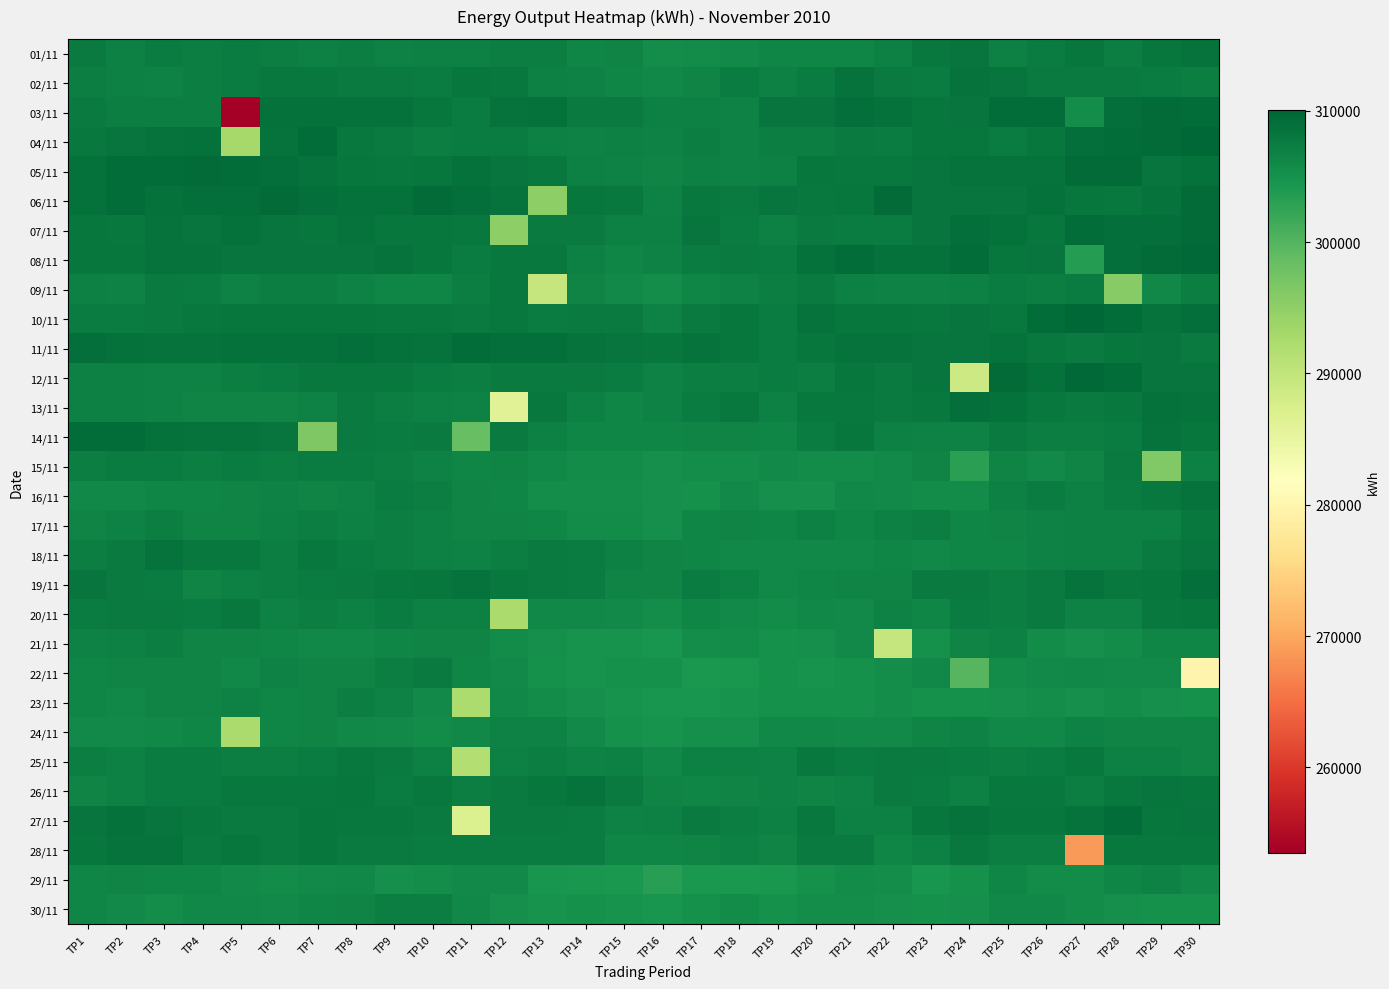

Reading right to left, transcribe all the data shown in this chart.

01/11: TP30=308626	TP29=308044	TP28=307324	TP27=308054	TP26=307504	TP25=307154	TP24=308262	TP23=307982	TP22=307013	TP21=306373	TP20=306295	TP19=306297	TP18=306051	TP17=305747	TP16=305513	TP15=306559	TP14=306407	TP13=307361	TP12=307192	TP11=307072	TP10=307140	TP9=306911	TP8=307246	TP7=307102	TP6=307208	TP5=307438	TP4=307284	TP3=307464	TP2=307150	TP1=307812
02/11: TP30=307368	TP29=307420	TP28=307796	TP27=307762	TP26=307646	TP25=308304	TP24=308582	TP23=307420	TP22=307772	TP21=308492	TP20=307570	TP19=307075	TP18=307477	TP17=306673	TP16=306217	TP15=306289	TP14=306897	TP13=306997	TP12=307870	TP11=308094	TP10=307406	TP9=307658	TP8=307684	TP7=307992	TP6=308032	TP5=307412	TP4=307306	TP3=306920	TP2=307052	TP1=307274
03/11: TP30=309317	TP29=309515	TP28=309085	TP27=305591	TP26=309309	TP25=309193	TP24=308300	TP23=308162	TP22=308766	TP21=308950	TP20=308474	TP19=308326	TP18=306863	TP17=307144	TP16=307142	TP15=307700	TP14=307730	TP13=308726	TP12=308566	TP11=307496	TP10=308246	TP9=308887	TP8=308869	TP7=308821	TP6=308743	TP5=253520	TP4=307308	TP3=307174	TP2=307184	TP1=307744
04/11: TP30=309975	TP29=309419	TP28=309175	TP27=309099	TP26=308196	TP25=307580	TP24=308226	TP23=308200	TP22=307566	TP21=307632	TP20=307199	TP19=307219	TP18=306853	TP17=307307	TP16=306933	TP15=306993	TP14=306775	TP13=307113	TP12=307466	TP11=307482	TP10=307368	TP9=307728	TP8=308034	TP7=309235	TP6=308578	TP5=292931	TP4=308736	TP3=308526	TP2=308280	TP1=307914
05/11: TP30=308890	TP29=308464	TP28=309375	TP27=309386	TP26=308576	TP25=308642	TP24=308518	TP23=308410	TP22=307826	TP21=308016	TP20=308183	TP19=306943	TP18=306927	TP17=307051	TP16=306707	TP15=306931	TP14=307093	TP13=307986	TP12=308264	TP11=308846	TP10=308104	TP9=308024	TP8=308190	TP7=308486	TP6=309049	TP5=309255	TP4=309379	TP3=309243	TP2=309207	TP1=308894
06/11: TP30=309495	TP29=308518	TP28=307970	TP27=308202	TP26=308892	TP25=308386	TP24=308290	TP23=308404	TP22=309442	TP21=308178	TP20=307830	TP19=308390	TP18=307713	TP17=307884	TP16=306929	TP15=308026	TP14=308182	TP13=295203	TP12=308632	TP11=309114	TP10=309457	TP9=308874	TP8=308776	TP7=309131	TP6=309509	TP5=308983	TP4=308967	TP3=308779	TP2=309205	TP1=308875
07/11: TP30=309399	TP29=309023	TP28=309050	TP27=309361	TP26=308054	TP25=308778	TP24=308932	TP23=308306	TP22=307547	TP21=307381	TP20=307685	TP19=307099	TP18=307405	TP17=308338	TP16=307069	TP15=307037	TP14=307742	TP13=307654	TP12=295048	TP11=307854	TP10=308064	TP9=308184	TP8=308614	TP7=308132	TP6=308440	TP5=308846	TP4=308464	TP3=308520	TP2=307896	TP1=308188
08/11: TP30=309659	TP29=309371	TP28=308930	TP27=303617	TP26=308442	TP25=308210	TP24=309357	TP23=308918	TP22=308820	TP21=309299	TP20=308816	TP19=307461	TP18=307689	TP17=307431	TP16=306731	TP15=306439	TP14=307087	TP13=307848	TP12=308002	TP11=307467	TP10=308096	TP9=308540	TP8=308428	TP7=308298	TP6=308412	TP5=308364	TP4=308666	TP3=308486	TP2=308258	TP1=308092
09/11: TP30=307376	TP29=306167	TP28=295851	TP27=307476	TP26=307267	TP25=307428	TP24=306989	TP23=306717	TP22=306755	TP21=307115	TP20=307722	TP19=307357	TP18=306739	TP17=306315	TP16=305563	TP15=305837	TP14=306665	TP13=289554	TP12=307924	TP11=307302	TP10=306441	TP9=306303	TP8=306795	TP7=307179	TP6=307339	TP5=306889	TP4=307570	TP3=307654	TP2=306923	TP1=307067
10/11: TP30=309080	TP29=308618	TP28=309327	TP27=310025	TP26=309209	TP25=308006	TP24=308458	TP23=307998	TP22=308060	TP21=308168	TP20=308486	TP19=307585	TP18=308074	TP17=307689	TP16=306905	TP15=307734	TP14=307780	TP13=307397	TP12=307864	TP11=307782	TP10=307918	TP9=307822	TP8=308230	TP7=308126	TP6=308240	TP5=308130	TP4=307836	TP3=307680	TP2=307496	TP1=307402
11/11: TP30=307693	TP29=308378	TP28=308232	TP27=307786	TP26=307876	TP25=308686	TP24=308422	TP23=308472	TP22=308622	TP21=308636	TP20=308168	TP19=307438	TP18=308238	TP17=308628	TP16=308128	TP15=308414	TP14=308504	TP13=309081	TP12=309081	TP11=309335	TP10=308528	TP9=308881	TP8=308995	TP7=308854	TP6=308796	TP5=308824	TP4=308620	TP3=308522	TP2=308834	TP1=309009
12/11: TP30=308291	TP29=308431	TP28=309335	TP27=309637	TP26=308841	TP25=309525	TP24=288672	TP23=308376	TP22=307645	TP21=308198	TP20=307253	TP19=307533	TP18=307359	TP17=307195	TP16=306905	TP15=307453	TP14=307713	TP13=307623	TP12=307735	TP11=307281	TP10=307561	TP9=307868	TP8=307846	TP7=307886	TP6=307561	TP5=307187	TP4=306845	TP3=306929	TP2=307105	TP1=307059
13/11: TP30=308575	TP29=308847	TP28=307838	TP27=307666	TP26=307862	TP25=308763	TP24=308955	TP23=307834	TP22=307616	TP21=307948	TP20=307926	TP19=306996	TP18=308032	TP17=307428	TP16=306782	TP15=306463	TP14=306948	TP13=307828	TP12=286380	TP11=306904	TP10=306996	TP9=307282	TP8=307638	TP7=306810	TP6=306664	TP5=306502	TP4=306714	TP3=306910	TP2=307140	TP1=307128
14/11: TP30=308169	TP29=308633	TP28=307582	TP27=307172	TP26=307360	TP25=307718	TP24=306814	TP23=306812	TP22=307024	TP21=308172	TP20=307498	TP19=306471	TP18=306643	TP17=306697	TP16=306413	TP15=306388	TP14=306404	TP13=306986	TP12=307764	TP11=298331	TP10=307770	TP9=307556	TP8=307647	TP7=296371	TP6=308433	TP5=308623	TP4=308493	TP3=308703	TP2=309254	TP1=309222
15/11: TP30=307076	TP29=296271	TP28=307690	TP27=306627	TP26=305935	TP25=306642	TP24=302972	TP23=306558	TP22=305969	TP21=305781	TP20=305807	TP19=305983	TP18=305561	TP17=305521	TP16=305297	TP15=305619	TP14=305821	TP13=306133	TP12=306573	TP11=306307	TP10=306918	TP9=307322	TP8=307506	TP7=307472	TP6=307324	TP5=307586	TP4=307236	TP3=307524	TP2=307392	TP1=307208
16/11: TP30=308655	TP29=307970	TP28=307540	TP27=307108	TP26=307448	TP25=307132	TP24=305663	TP23=305617	TP22=305977	TP21=306099	TP20=305170	TP19=305214	TP18=306027	TP17=305076	TP16=305208	TP15=305542	TP14=305422	TP13=305565	TP12=306403	TP11=306575	TP10=307276	TP9=307532	TP8=306768	TP7=306533	TP6=306846	TP5=306657	TP4=306355	TP3=306305	TP2=306239	TP1=306143
17/11: TP30=307990	TP29=307102	TP28=307108	TP27=307079	TP26=306825	TP25=306529	TP24=306455	TP23=307270	TP22=306963	TP21=306491	TP20=307131	TP19=306477	TP18=306531	TP17=306277	TP16=305380	TP15=305625	TP14=305630	TP13=306471	TP12=306539	TP11=306585	TP10=307004	TP9=307296	TP8=307126	TP7=307172	TP6=307024	TP5=306573	TP4=306665	TP3=307212	TP2=306777	TP1=306541
18/11: TP30=308312	TP29=307644	TP28=307054	TP27=306992	TP26=306793	TP25=306427	TP24=306293	TP23=306169	TP22=306391	TP21=306153	TP20=306129	TP19=306061	TP18=306165	TP17=306383	TP16=306635	TP15=307044	TP14=307568	TP13=307756	TP12=307322	TP11=306826	TP10=307054	TP9=307258	TP8=307436	TP7=307972	TP6=307344	TP5=307838	TP4=308008	TP3=308483	TP2=307752	TP1=307312
19/11: TP30=308985	TP29=308250	TP28=307958	TP27=308622	TP26=307782	TP25=307326	TP24=307680	TP23=307680	TP22=306591	TP21=306559	TP20=306333	TP19=306075	TP18=307105	TP17=307488	TP16=306505	TP15=306705	TP14=307406	TP13=307682	TP12=307822	TP11=308638	TP10=308086	TP9=307896	TP8=307598	TP7=307448	TP6=307350	TP5=307134	TP4=306675	TP3=307458	TP2=307812	TP1=308361
20/11: TP30=308130	TP29=307948	TP28=306805	TP27=306775	TP26=307790	TP25=307374	TP24=307450	TP23=306423	TP22=306783	TP21=305871	TP20=306111	TP19=305778	TP18=305944	TP17=306377	TP16=305486	TP15=306027	TP14=306165	TP13=306095	TP12=292370	TP11=307092	TP10=306999	TP9=307526	TP8=307009	TP7=307158	TP6=306917	TP5=307948	TP4=307434	TP3=307642	TP2=307734	TP1=307478
21/11: TP30=306387	TP29=306351	TP28=305620	TP27=305314	TP26=305774	TP25=307073	TP24=306629	TP23=304984	TP22=289539	TP21=305870	TP20=305204	TP19=304974	TP18=305744	TP17=305456	TP16=304607	TP15=304752	TP14=304908	TP13=305206	TP12=305712	TP11=306525	TP10=306507	TP9=306425	TP8=306181	TP7=306163	TP6=306391	TP5=306581	TP4=306637	TP3=307205	TP2=307069	TP1=306843
22/11: TP30=279818	TP29=305966	TP28=305848	TP27=306080	TP26=305900	TP25=305642	TP24=299751	TP23=306237	TP22=305540	TP21=305068	TP20=304916	TP19=304965	TP18=304407	TP17=304177	TP16=305152	TP15=305154	TP14=304748	TP13=305086	TP12=305916	TP11=306359	TP10=307622	TP9=307317	TP8=306595	TP7=306679	TP6=306753	TP5=306159	TP4=306585	TP3=306545	TP2=306495	TP1=306485
23/11: TP30=305161	TP29=305296	TP28=305614	TP27=305173	TP26=305458	TP25=305368	TP24=305011	TP23=305135	TP22=305554	TP21=305085	TP20=305005	TP19=304973	TP18=304761	TP17=304589	TP16=304695	TP15=304935	TP14=305193	TP13=305748	TP12=306220	TP11=292303	TP10=305846	TP9=306920	TP8=307319	TP7=306518	TP6=306454	TP5=306752	TP4=306682	TP3=306582	TP2=306120	TP1=306356
24/11: TP30=306504	TP29=306658	TP28=306620	TP27=306932	TP26=306074	TP25=306224	TP24=306836	TP23=306712	TP22=306024	TP21=305904	TP20=306066	TP19=306062	TP18=305273	TP17=305329	TP16=304749	TP15=305123	TP14=305958	TP13=306864	TP12=306736	TP11=306226	TP10=305684	TP9=305904	TP8=306130	TP7=306496	TP6=306460	TP5=292492	TP4=306348	TP3=306202	TP2=305914	TP1=305996
25/11: TP30=306673	TP29=306939	TP28=307027	TP27=307857	TP26=307573	TP25=307257	TP24=307515	TP23=307759	TP22=307727	TP21=307411	TP20=307981	TP19=306826	TP18=307062	TP17=307000	TP16=306194	TP15=306991	TP14=306890	TP13=307303	TP12=307109	TP11=291598	TP10=307007	TP9=307639	TP8=308023	TP7=307457	TP6=307309	TP5=307217	TP4=307481	TP3=307551	TP2=307137	TP1=307193
26/11: TP30=308113	TP29=308455	TP28=307945	TP27=307327	TP26=307907	TP25=307843	TP24=307007	TP23=307591	TP22=307621	TP21=306922	TP20=306690	TP19=306892	TP18=306708	TP17=306440	TP16=306628	TP15=307605	TP14=308558	TP13=308041	TP12=307619	TP11=307355	TP10=307855	TP9=307591	TP8=308087	TP7=307989	TP6=307991	TP5=307823	TP4=307427	TP3=307441	TP2=306965	TP1=306690
27/11: TP30=308462	TP29=308143	TP28=309220	TP27=308490	TP26=308238	TP25=308091	TP24=308590	TP23=308141	TP22=307129	TP21=307133	TP20=307823	TP19=306955	TP18=307265	TP17=307653	TP16=307037	TP15=306829	TP14=307453	TP13=307691	TP12=307755	TP11=286913	TP10=307705	TP9=307957	TP8=307989	TP7=308209	TP6=307733	TP5=307645	TP4=307839	TP3=308345	TP2=308770	TP1=308361
28/11: TP30=307911	TP29=307931	TP28=307937	TP27=268848	TP26=307175	TP25=307287	TP24=307923	TP23=306979	TP22=306482	TP21=307739	TP20=307751	TP19=306518	TP18=307085	TP17=306626	TP16=306398	TP15=306482	TP14=307511	TP13=307449	TP12=307455	TP11=307459	TP10=307537	TP9=307637	TP8=307695	TP7=308171	TP6=307783	TP5=308123	TP4=307621	TP3=308590	TP2=308628	TP1=308200
29/11: TP30=306086	TP29=306740	TP28=306370	TP27=305746	TP26=305644	TP25=306318	TP24=305123	TP23=304701	TP22=305452	TP21=305668	TP20=304979	TP19=304363	TP18=304263	TP17=304193	TP16=303396	TP15=304151	TP14=304299	TP13=304725	TP12=306012	TP11=306032	TP10=305414	TP9=305248	TP8=306148	TP7=305932	TP6=305810	TP5=305992	TP4=306396	TP3=306452	TP2=306550	TP1=306324
30/11: TP30=305099	TP29=305117	TP28=305329	TP27=305710	TP26=306056	TP25=306186	TP24=305197	TP23=305053	TP22=305237	TP21=305479	TP20=305479	TP19=305035	TP18=305647	TP17=304971	TP16=304605	TP15=304931	TP14=304979	TP13=304879	TP12=305321	TP11=306228	TP10=307191	TP9=307197	TP8=306600	TP7=306414	TP6=306018	TP5=306190	TP4=306230	TP3=305546	TP2=305978	TP1=306466